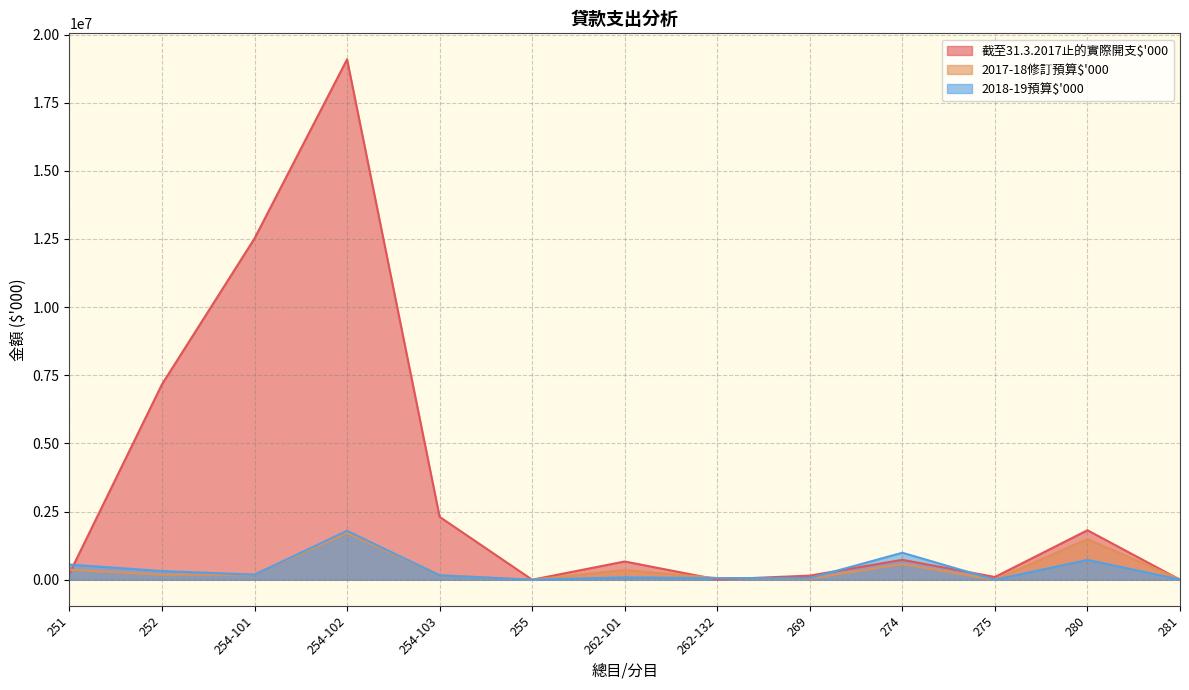

What is the label of the 8th point from the right?

255